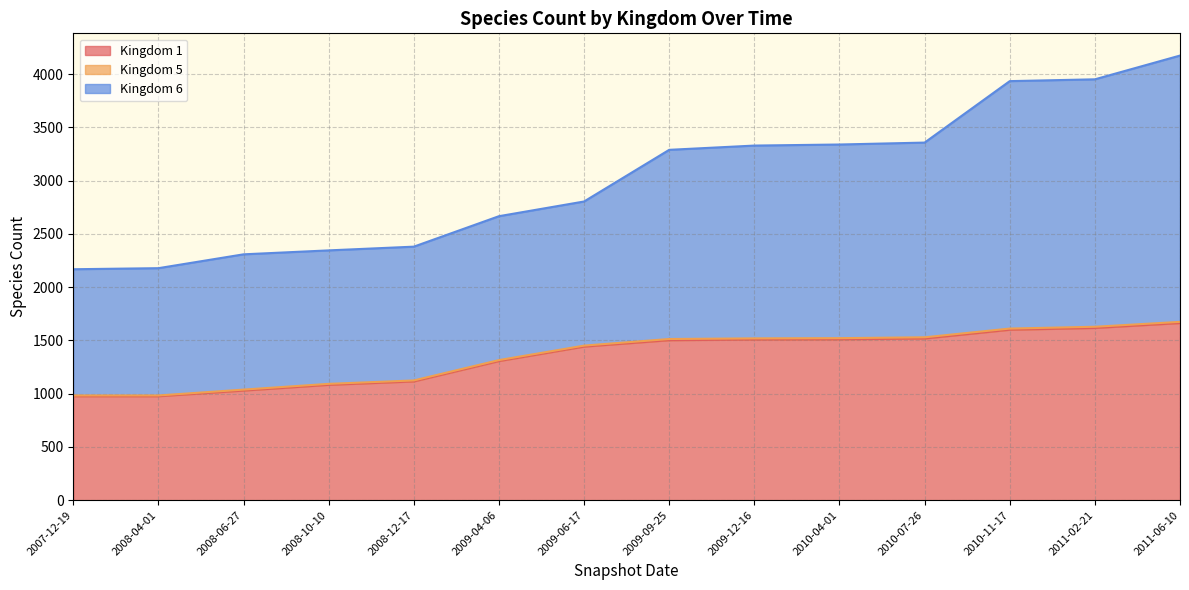

Is it true that 1 equals 1518 at 2010-07-26?

True